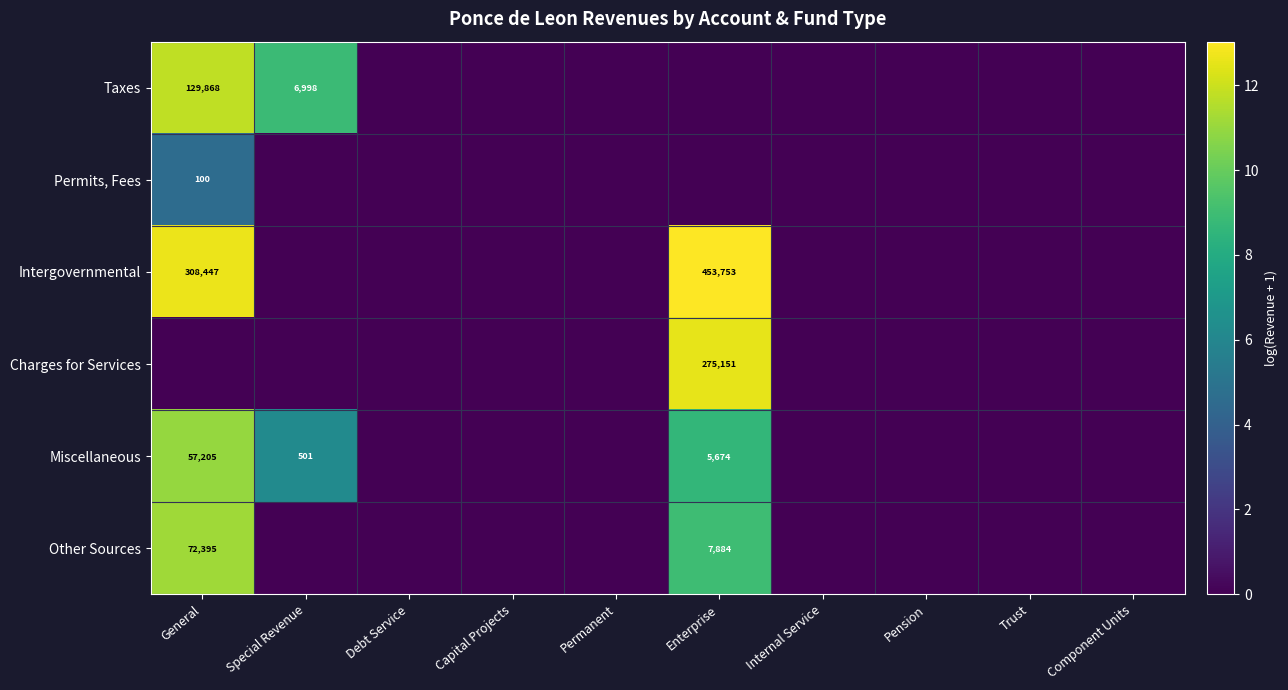

Is it true that Other Sources equals 11749 at Enterprise?

False